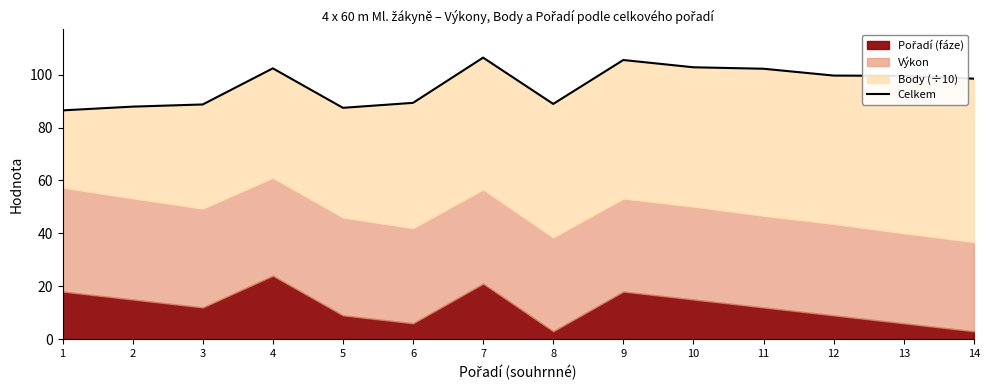

What is the value of the 9th point from the left?

105.5